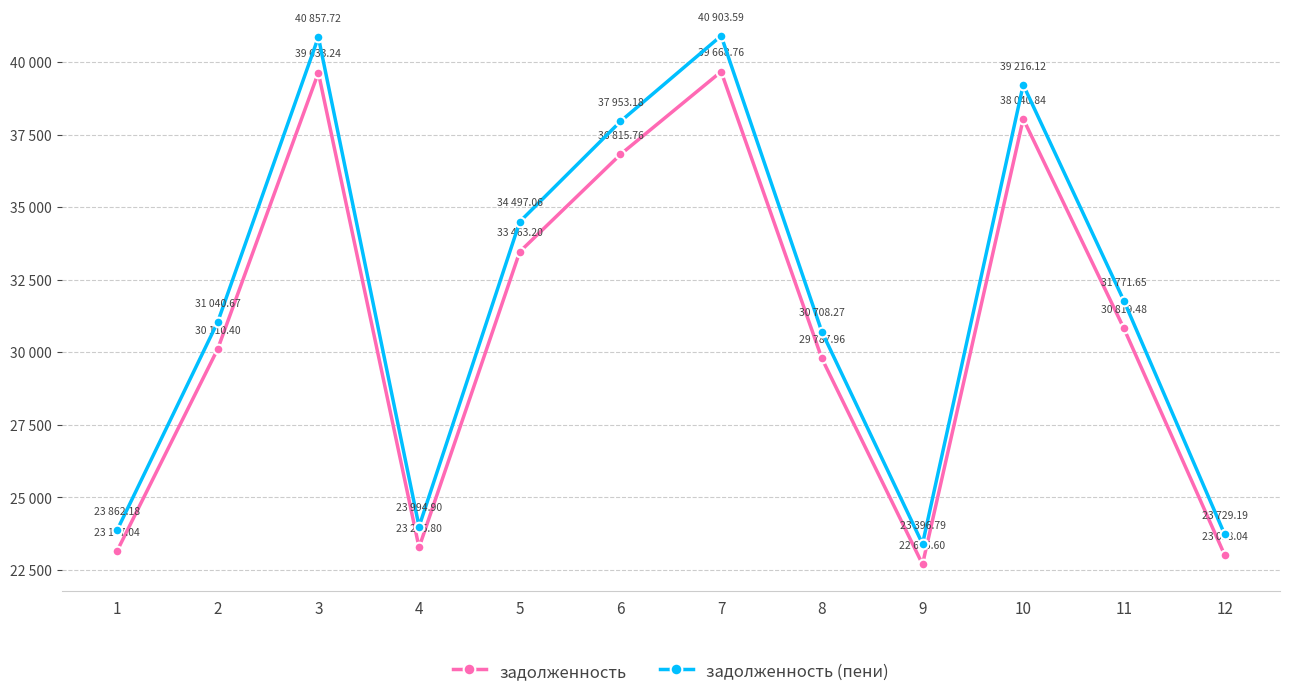

Reading right to left, list all the values displayed in this chart.

задолженность: 12=23018.0	11=30819.5	10=38040.8	9=22695.6	8=29788.0	7=39668.8	6=36815.8	5=33463.2	4=23275.8	3=39633.2	2=30110.4	1=23147.0
задолженность (пени): 12=23729.2	11=31771.7	10=39216.1	9=23396.8	8=30708.3	7=40903.6	6=37953.2	5=34497.1	4=23994.9	3=40857.7	2=31040.7	1=23862.2